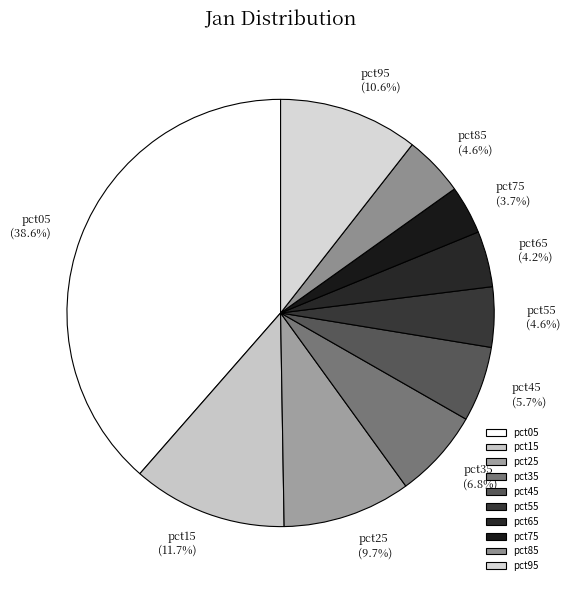

Does any single category account for the majority?

No